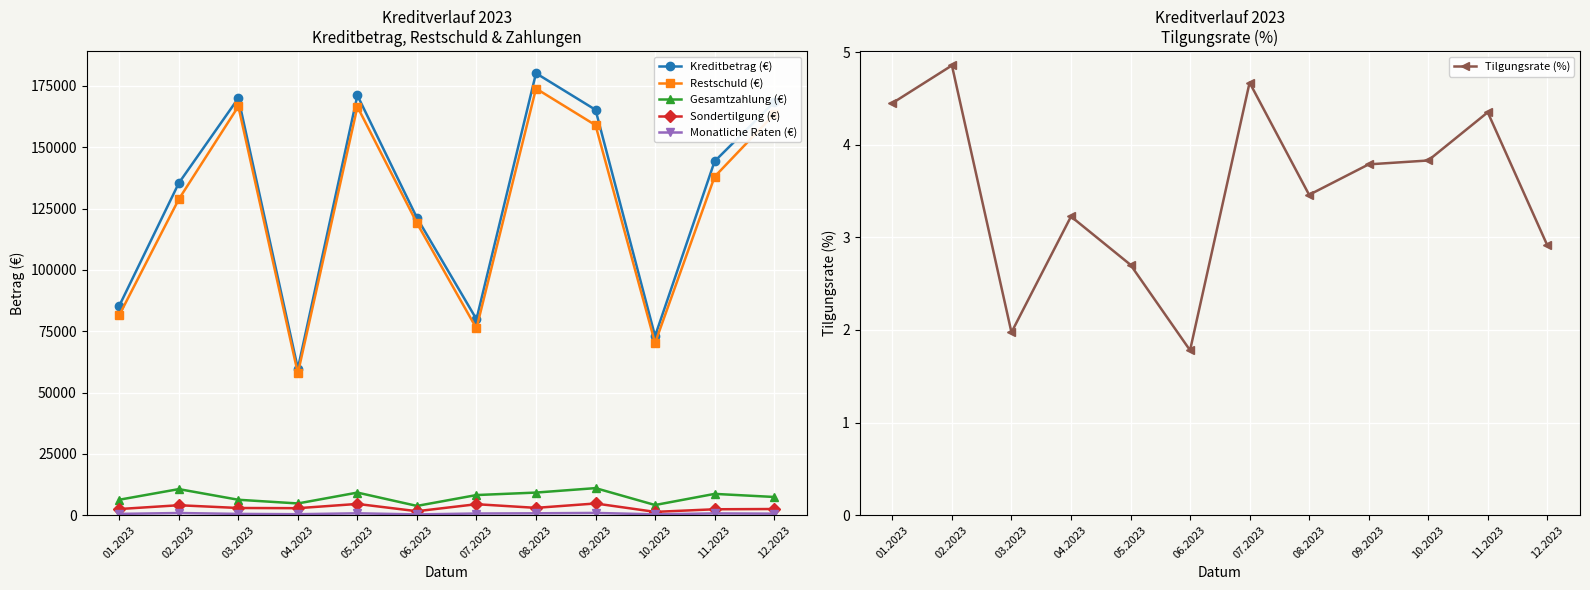

At which label is Restschuld (€) closest to 115892?

06.2023